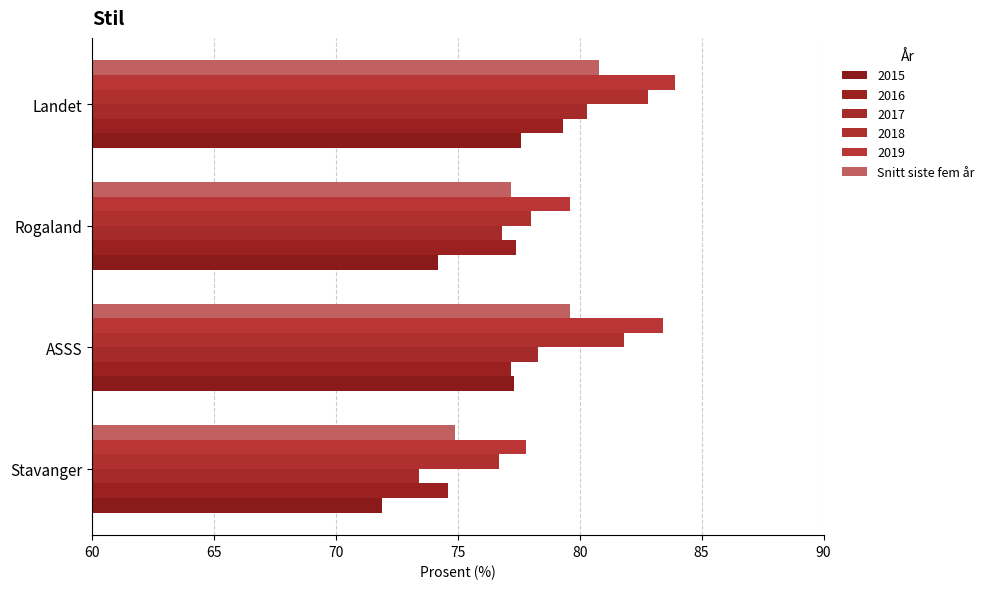

How many values in the Snitt siste fem år series are below 79?

2